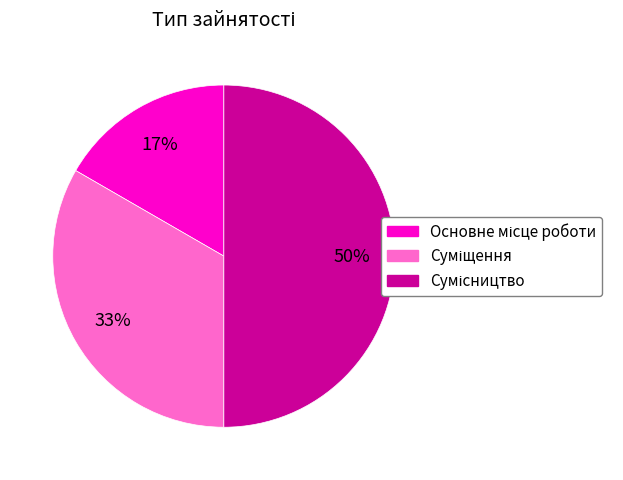

To the nearest percent, what is the difference between the largest and smallest slice percentages?

33%